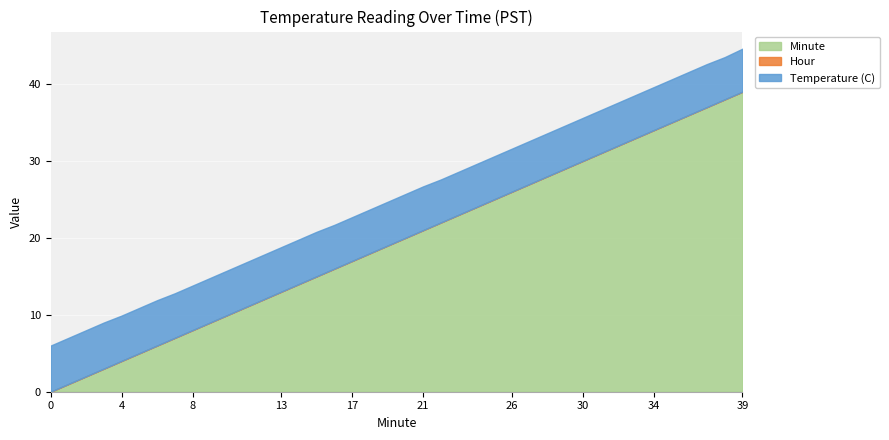

What is the value of the Minute point at the 24th from the left?

23.0